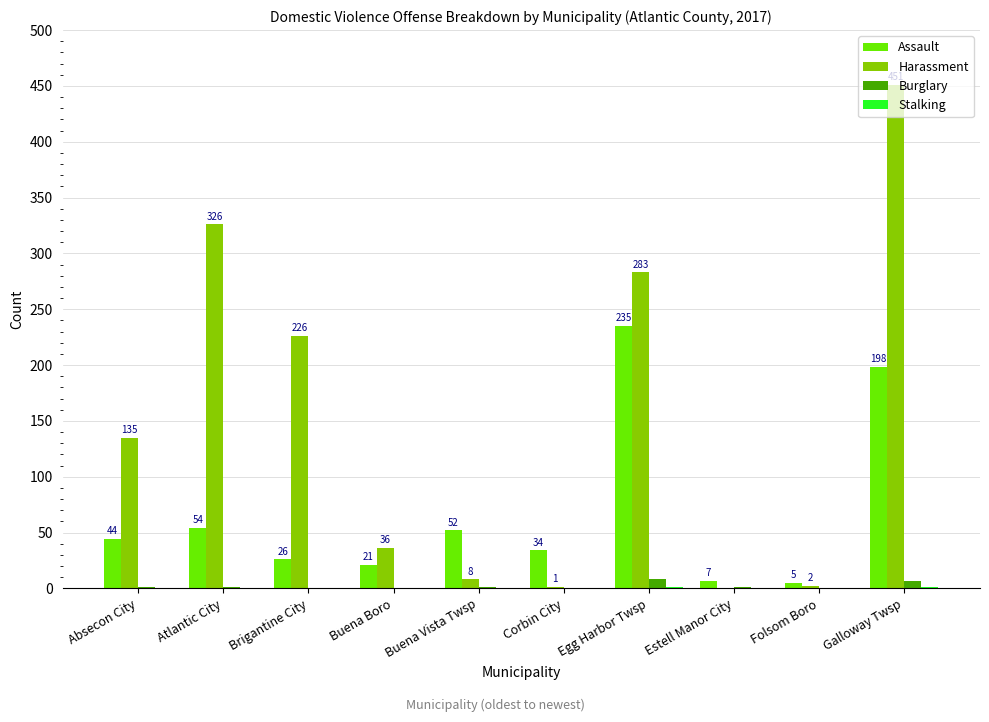

What is the maximum value shown in the chart?

451